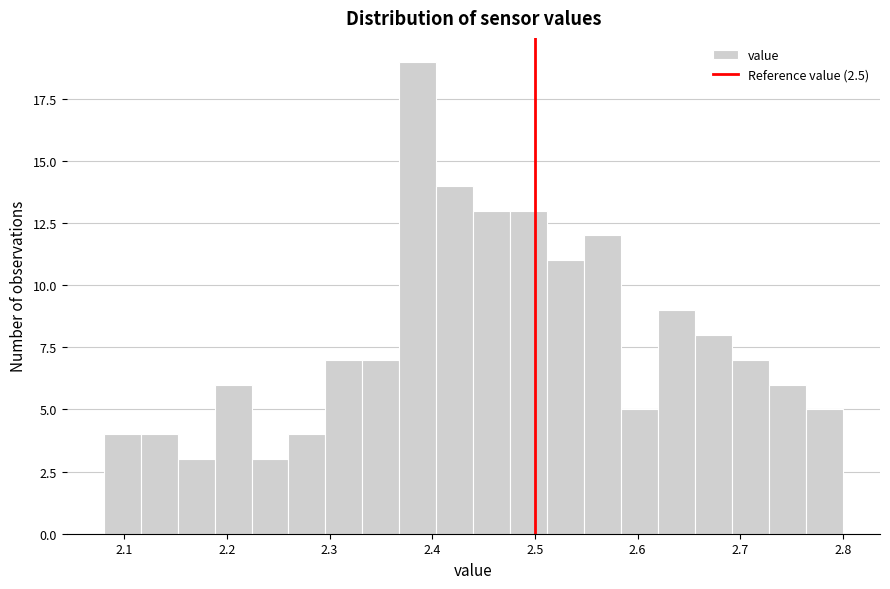

Read against the x-axis, roughly where is the centre of the tallest bar?

2.39